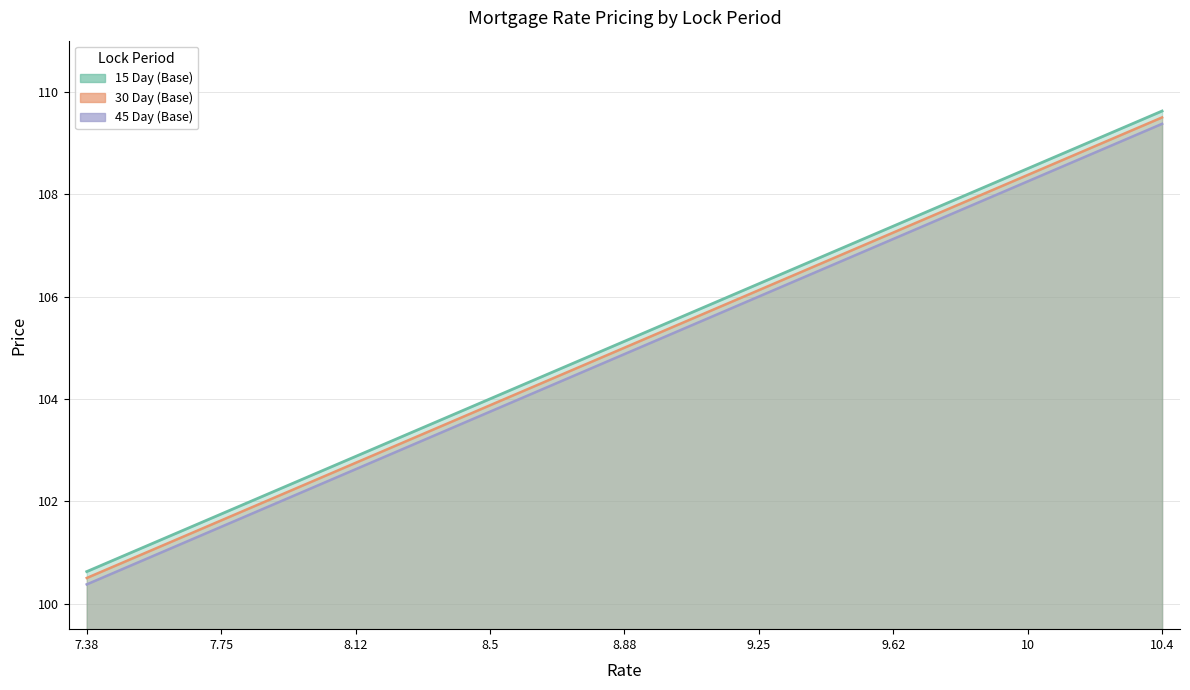

What position from the right is 8.0?

20